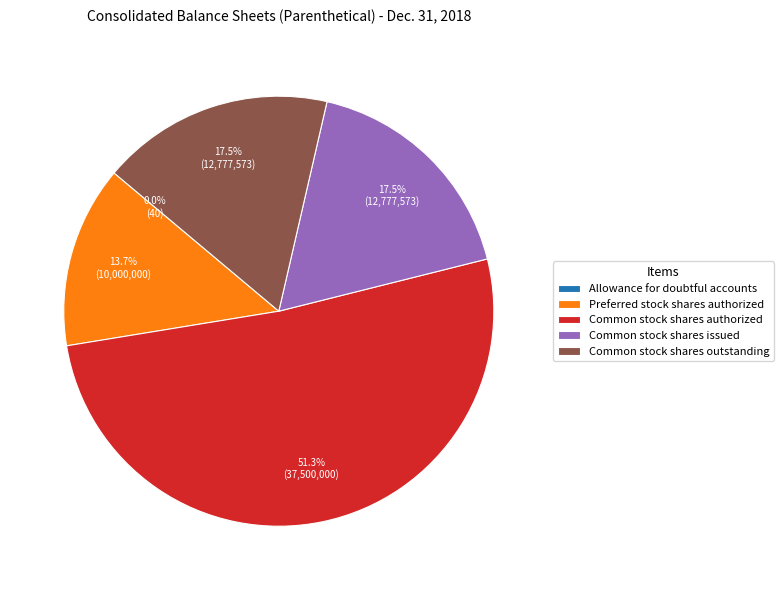

What is the ratio of the value at Common stock shares authorized to the value at Common stock shares outstanding?

2.9